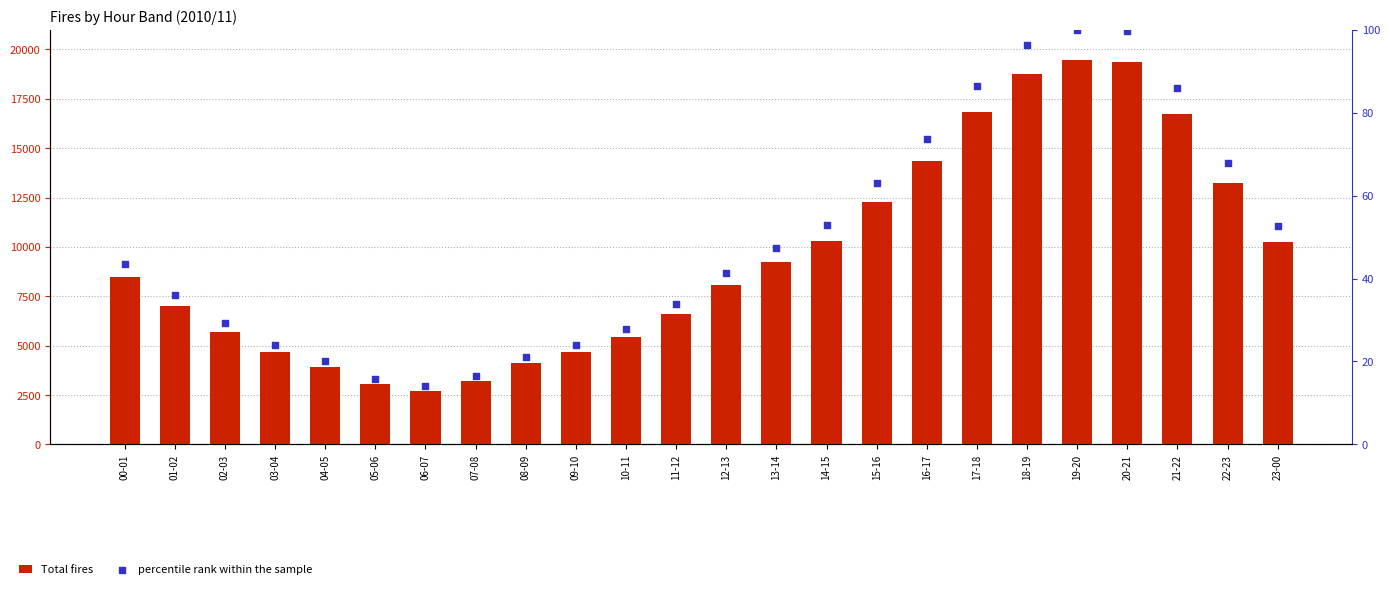

Which series has the largest Y range (max minus min)?

Total fires